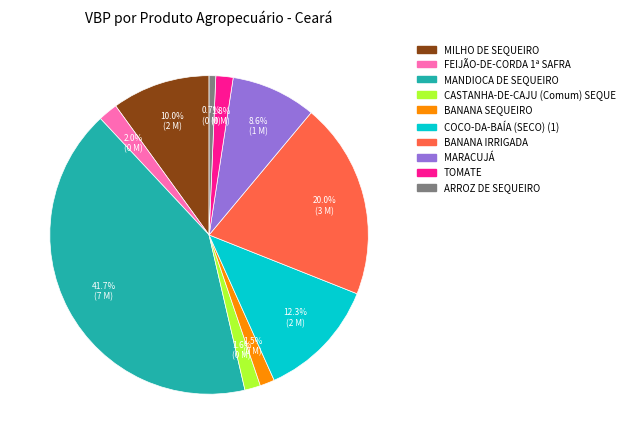

True or false: COCO-DA-BAÍA (SECO) (1) accounts for 1% of the total.

False